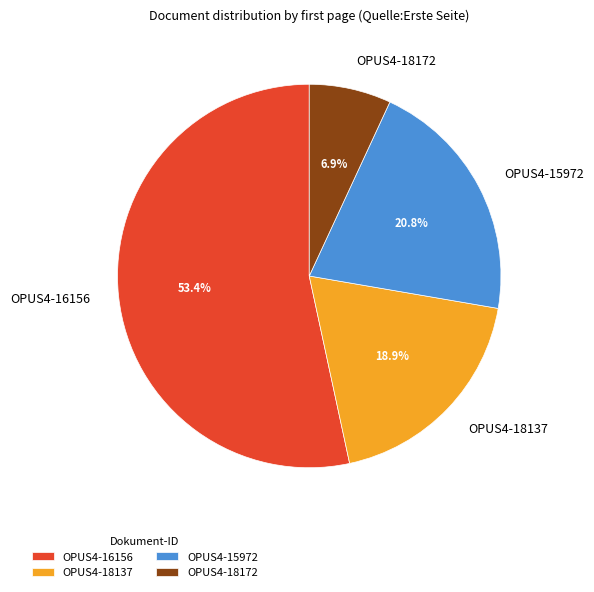

What percentage is the OPUS4-15972 slice, to the nearest percent?

21%